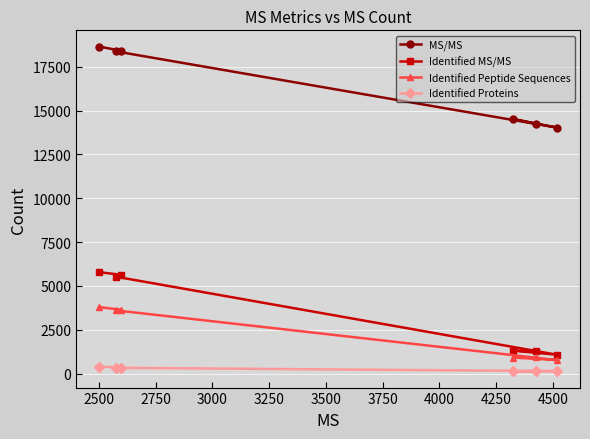

What is the maximum value for Identified Peptide Sequences?

3795